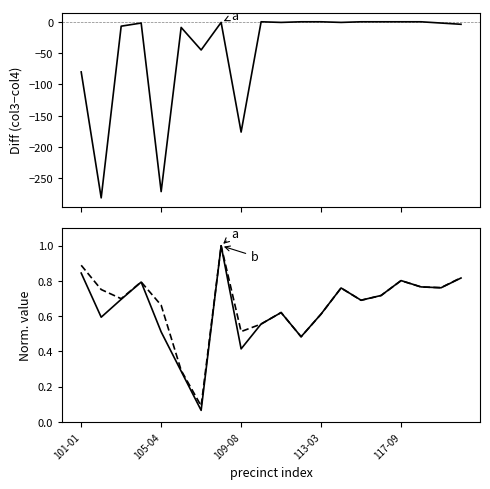

Reading right to left, extract all data points from this chart.

a: 0.8	0.8	0.8	0.8	0.7	0.7	0.8	0.6	0.5	0.6	0.6	0.4	1.0	0.1	0.3	0.5	0.8	0.7	0.6	0.8
b: 0.8	0.8	0.8	0.8	0.7	0.7	0.8	0.6	0.5	0.6	0.6	0.5	1.0	0.1	0.3	0.7	0.8	0.7	0.8	0.9